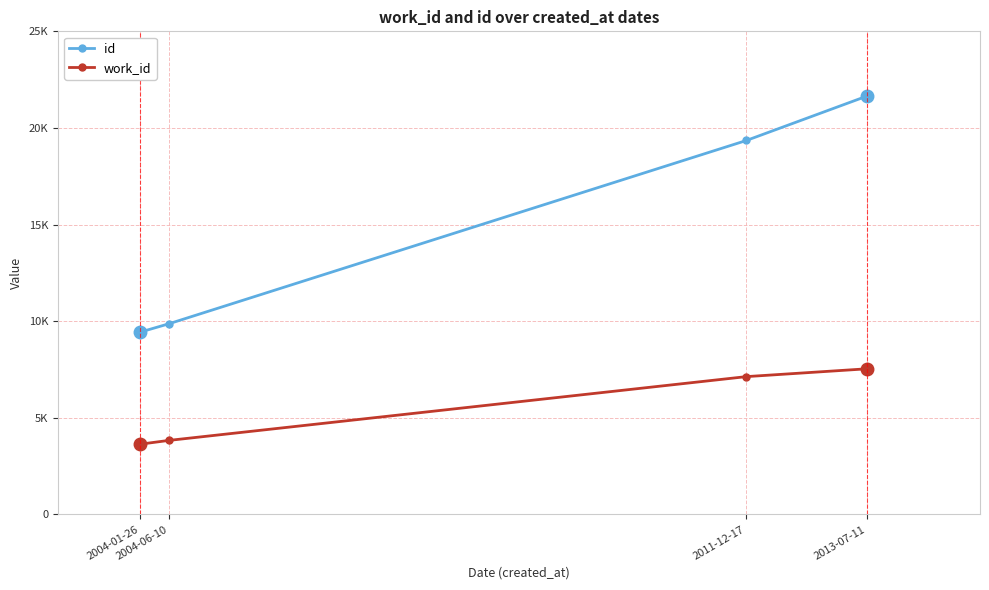

True or false: work_id has more than 2 points higher than both neighbors.

False